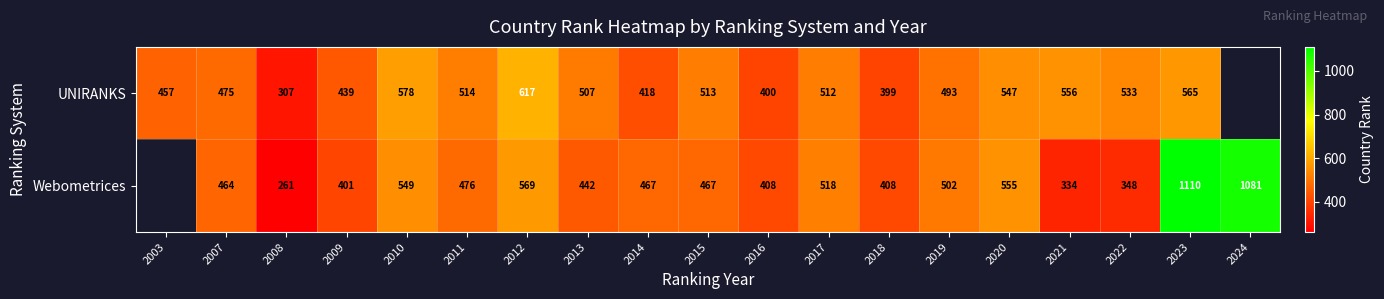

The value of Webometrices at 2024 is 608. True or false?

False